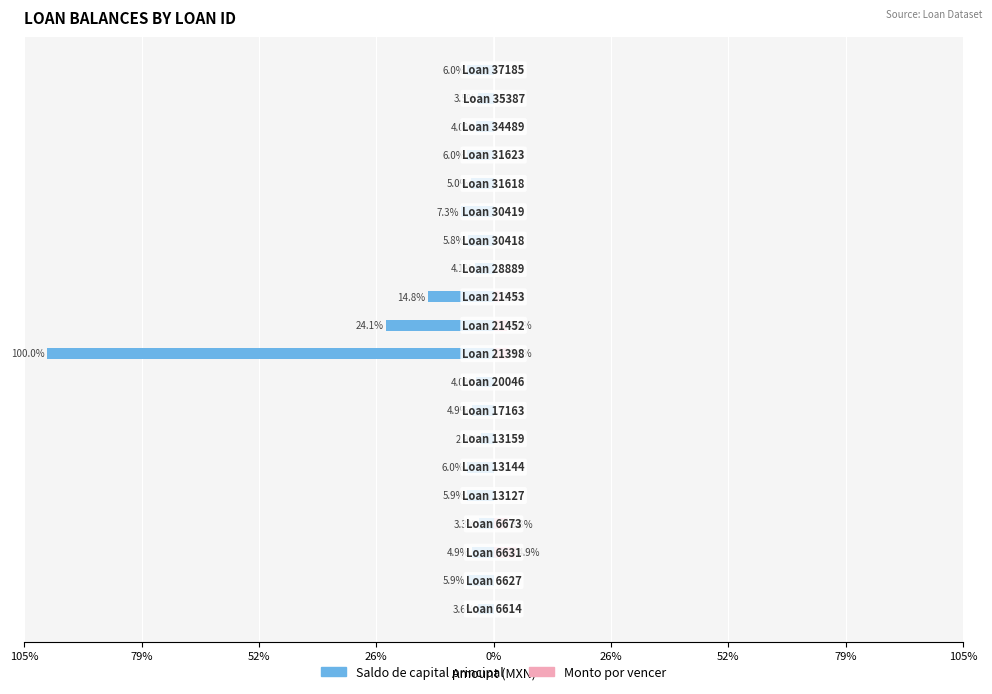

The Monto por vencer series shows 2.9 at 79%. True or false?

False